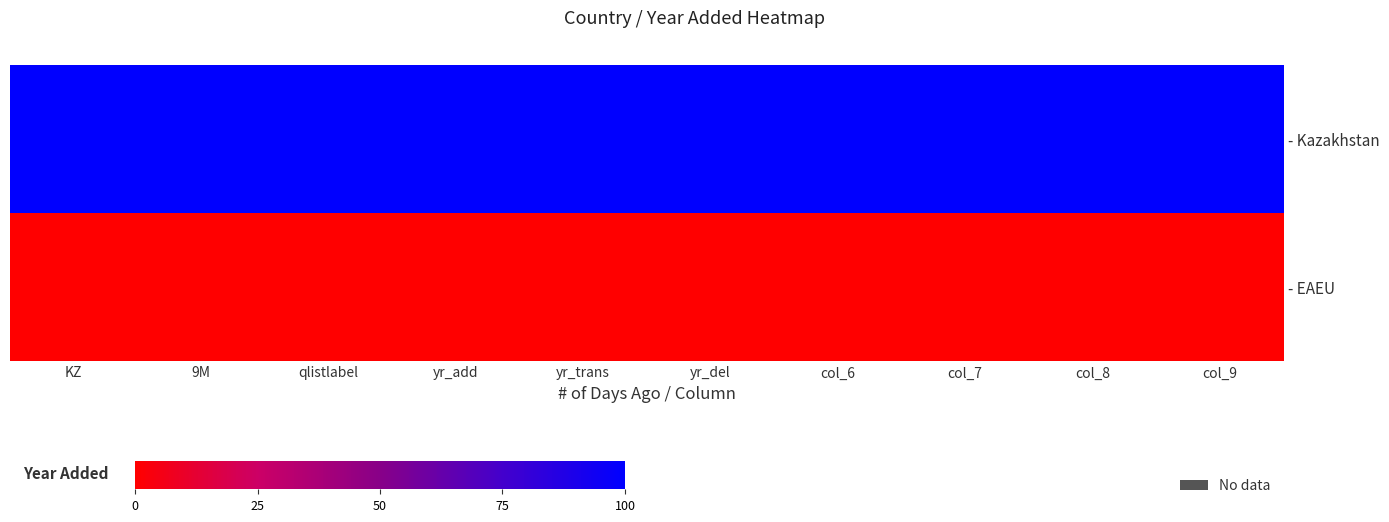

Between KZ and yr_add, which series saw the biggest shift?

- Kazakhstan